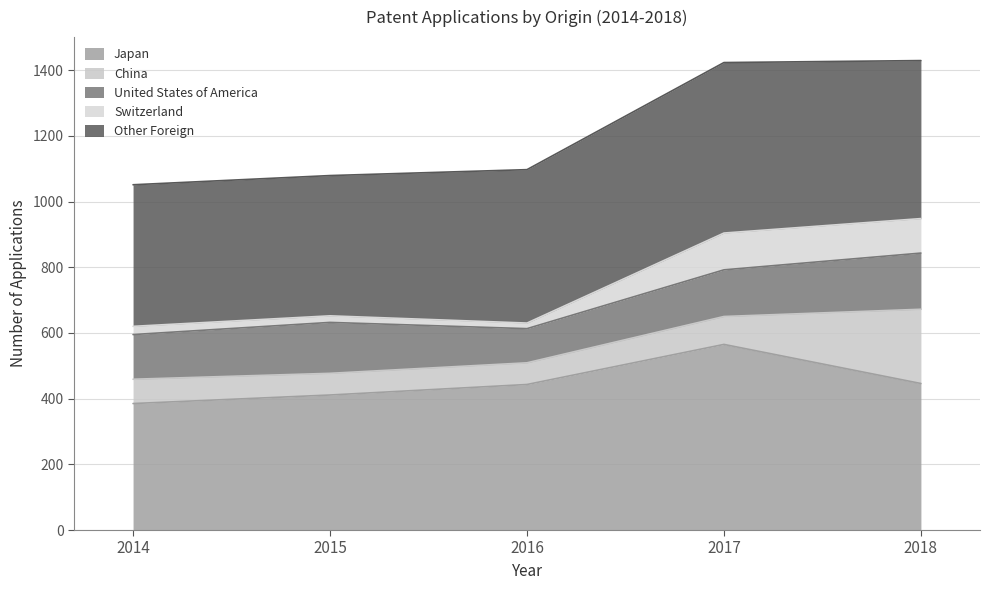

What is the average value of the Japan series?

450